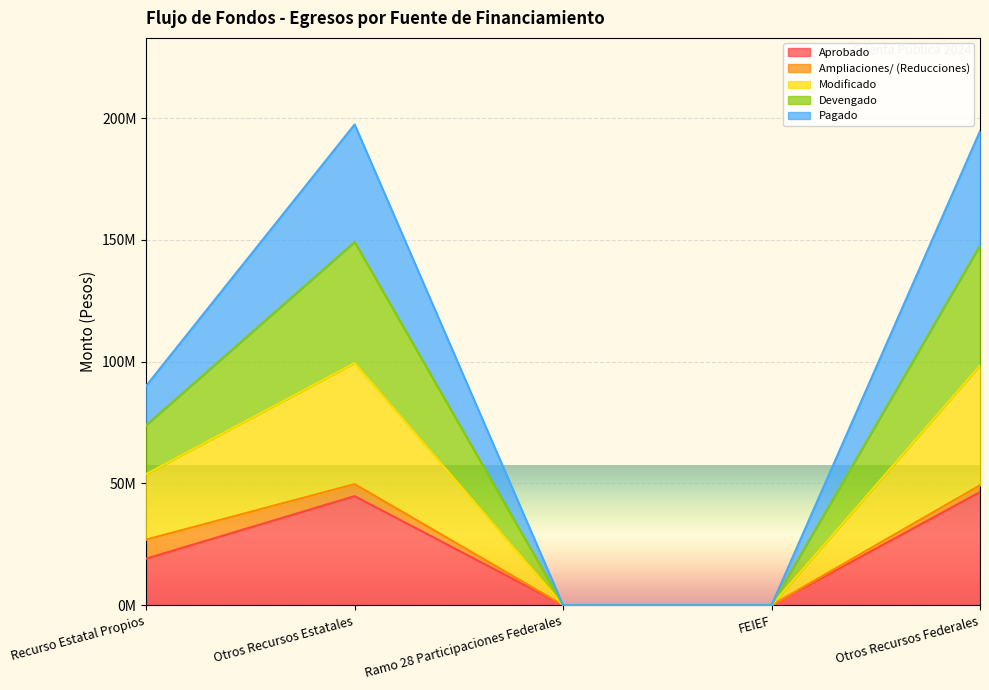

The Modificado series shows -15620295 at FEIEF. True or false?

False